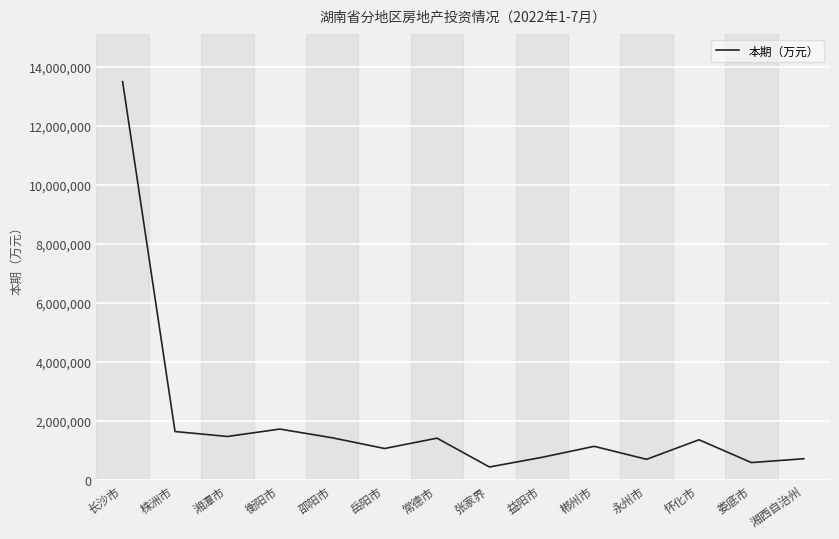

Which has a higher value, 怀化市 or 湘西自治州?

怀化市